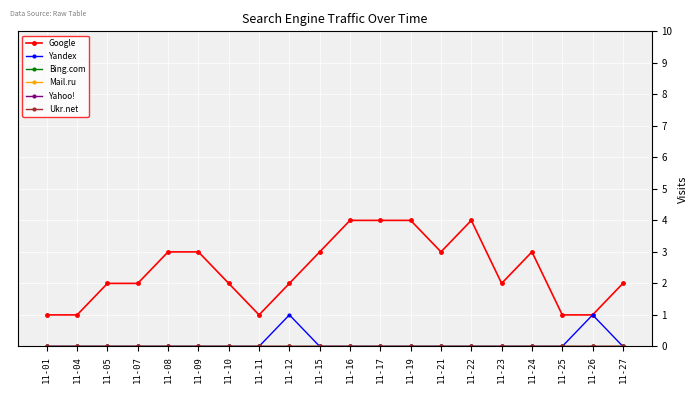

How many categories are shown in the chart?

20